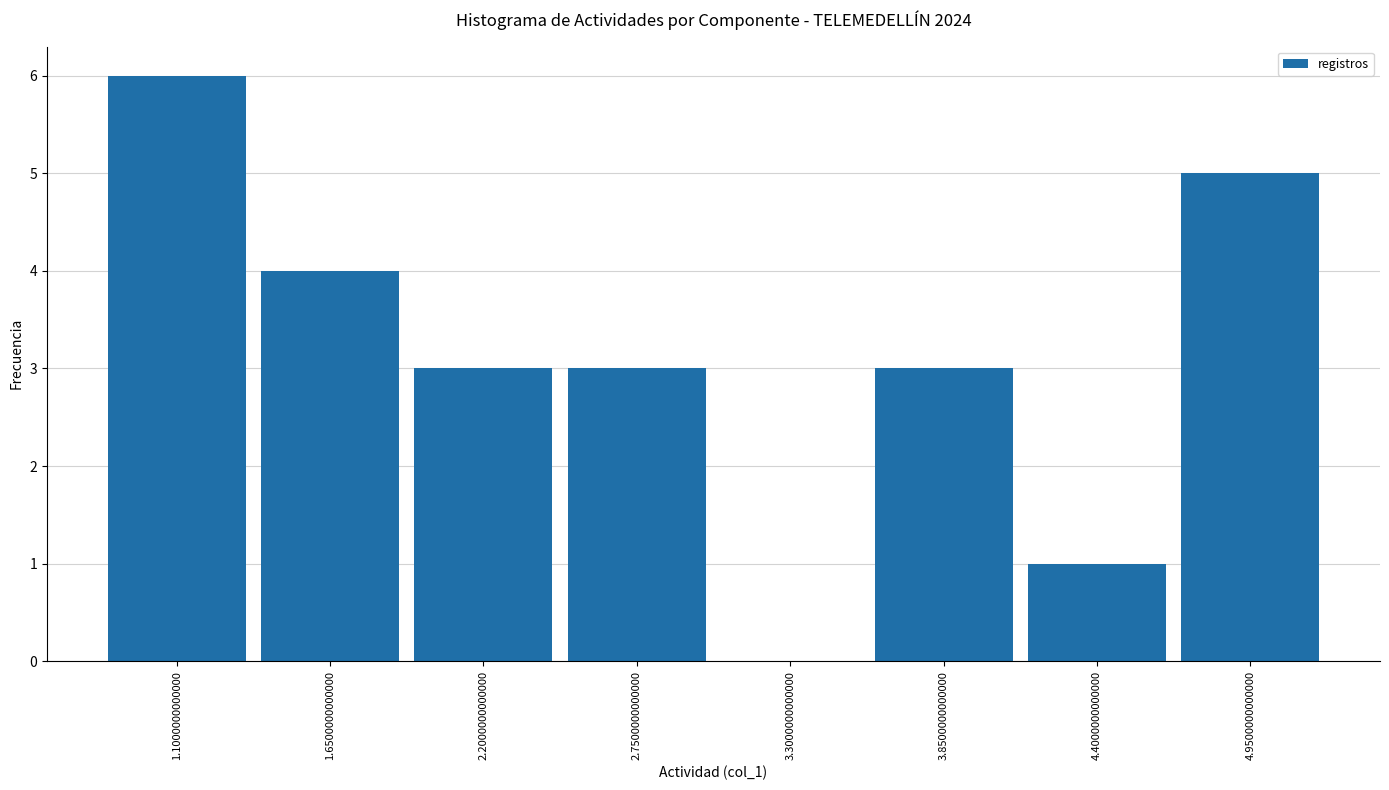

Reading left to right, extract all data points from this chart.

1.1000000000000=6	1.6500000000000=4	2.2000000000000=3	2.7500000000000=3	3.3000000000000=0	3.8500000000000=3	4.4000000000000=1	4.9500000000000=5